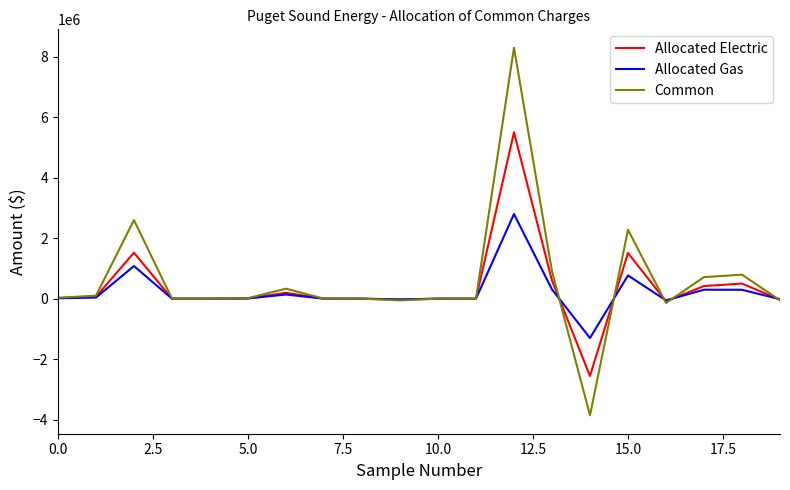

List the series in order of their peak value, lowest first.

Allocated Gas, Allocated Electric, Common